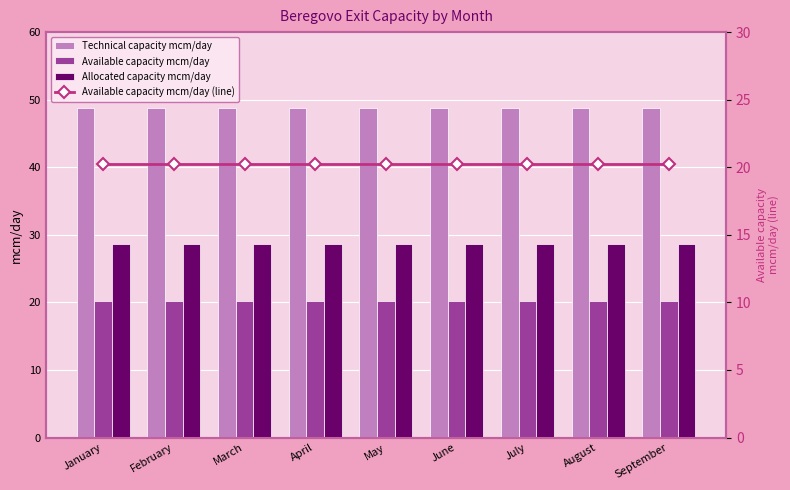

The value of Available capacity mcm/day at February is 11.2. True or false?

False